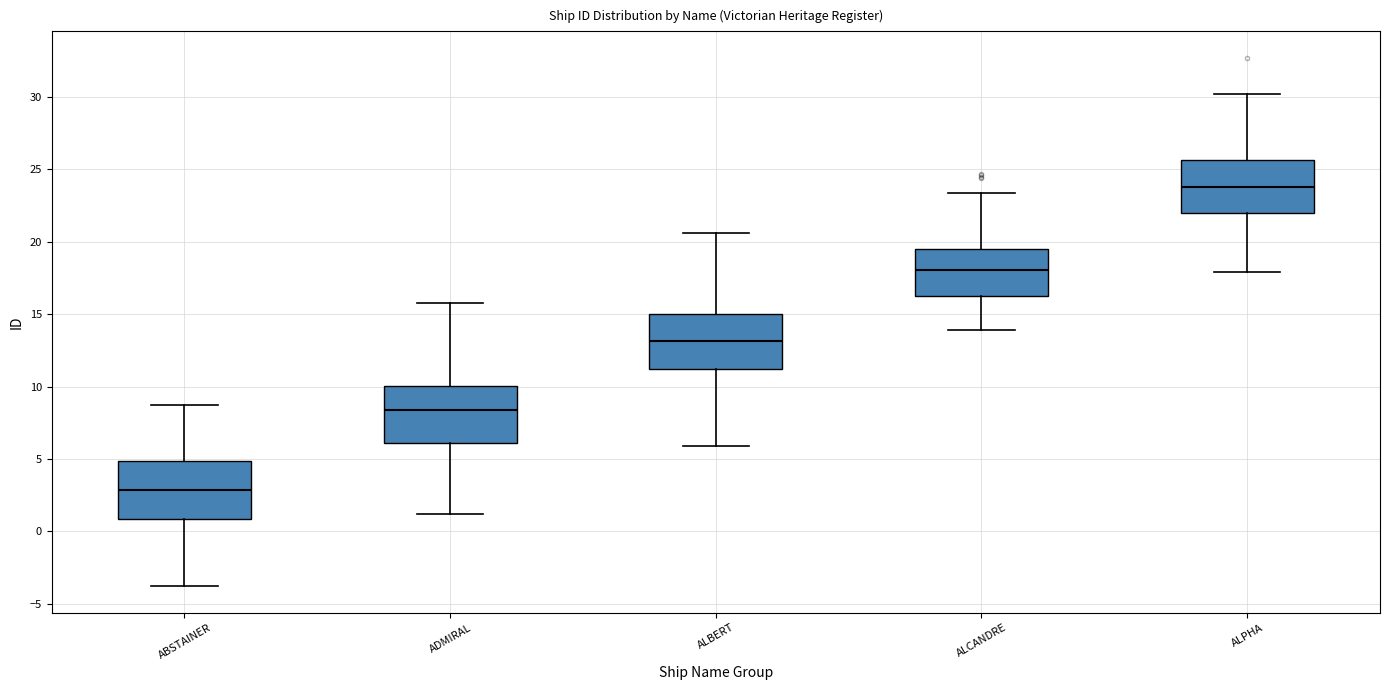

Which box has the lowest median line?

ABSTAINER